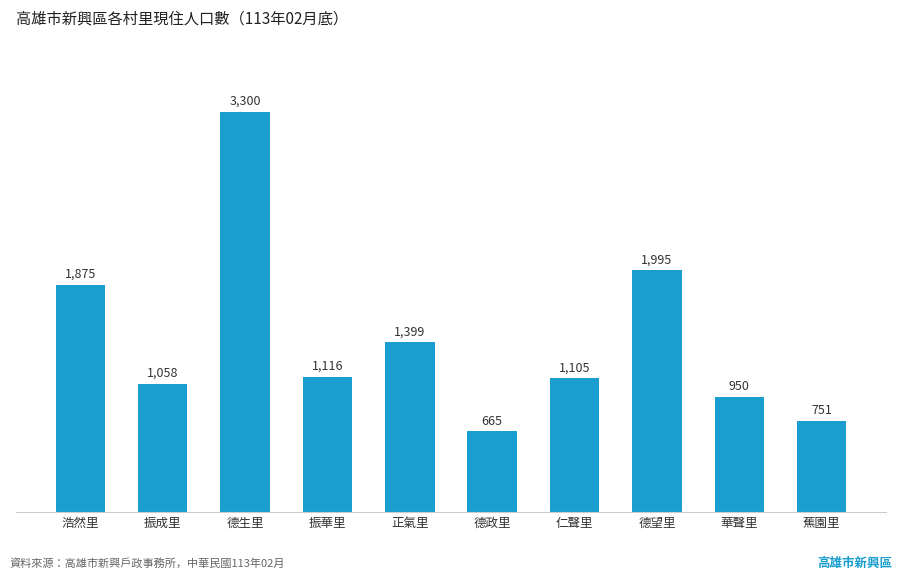

What is the difference between the values at 華聲里 and 振華里?

166